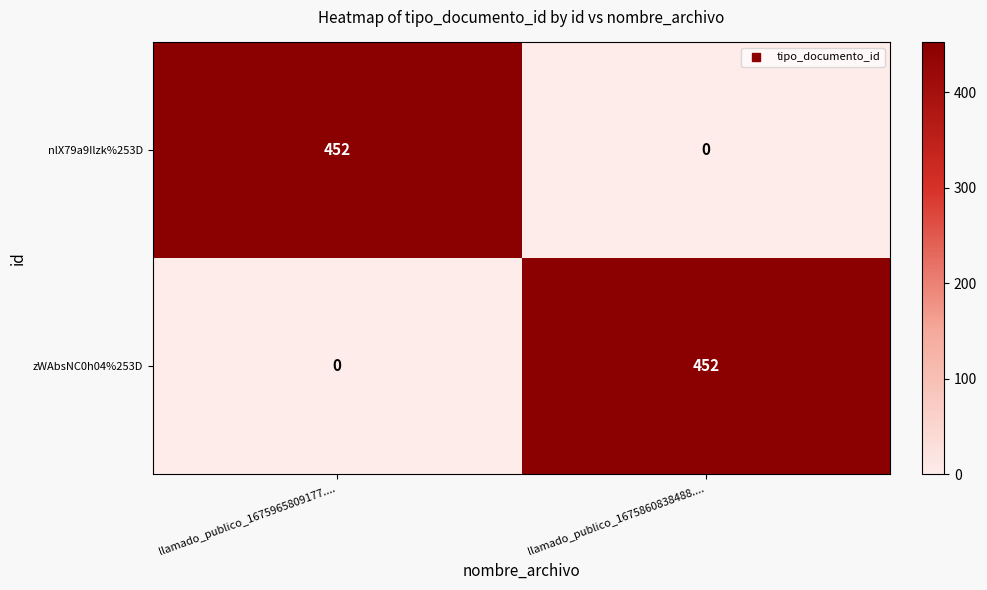

At llamado_publico_1675860838488...., list the series in order from smallest to largest.

nlX79a9Ilzk%253D, zWAbsNC0h04%253D